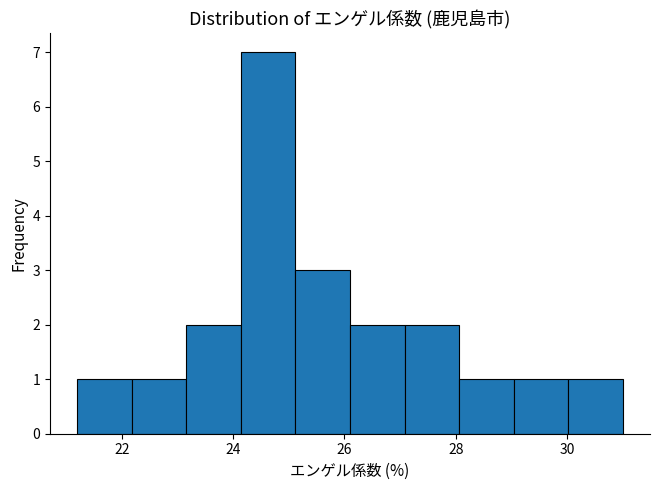

Which range on the x-axis has the tallest bar?

24.14 to 25.12